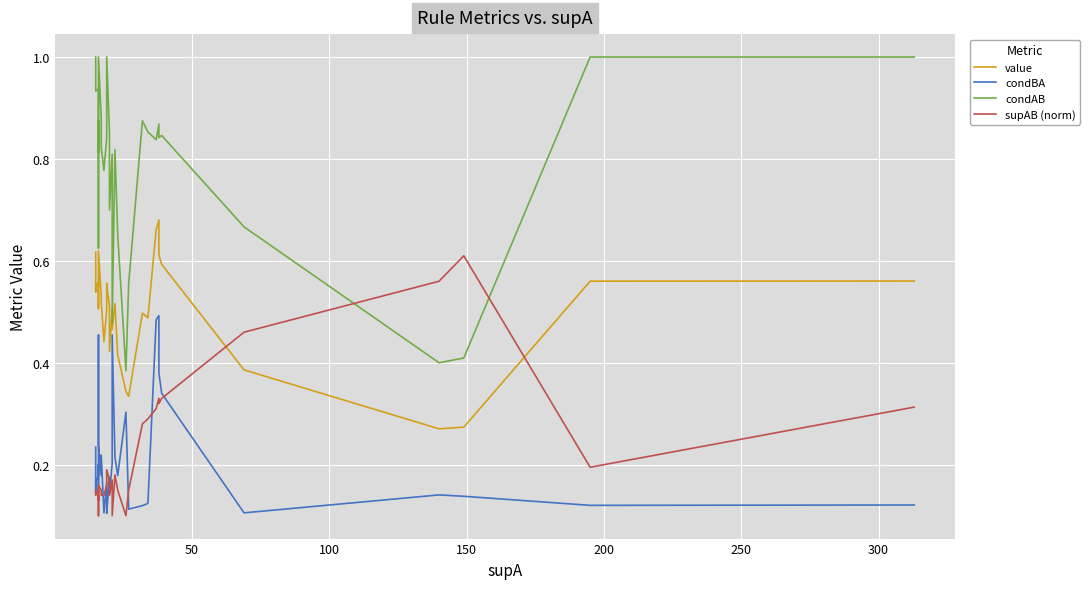

Which series has the largest total across all categories?

condAB